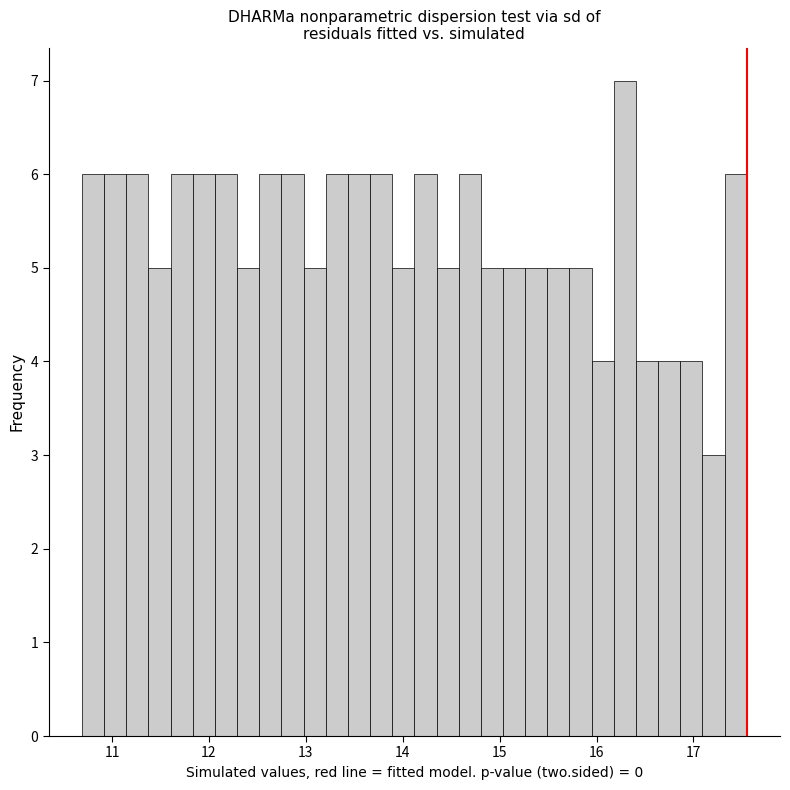

Around what value on the x-axis is the tallest bar? Give the approximate position of its centre, as read against the axis.

16.3